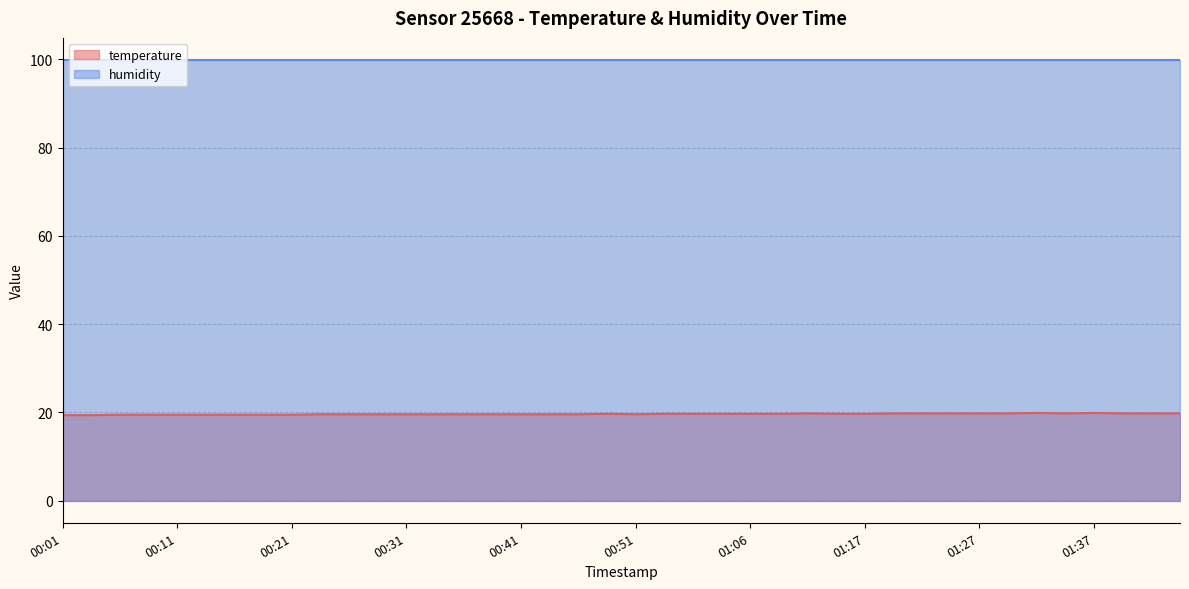

The value at 00:04 is 32.0. True or false?

False